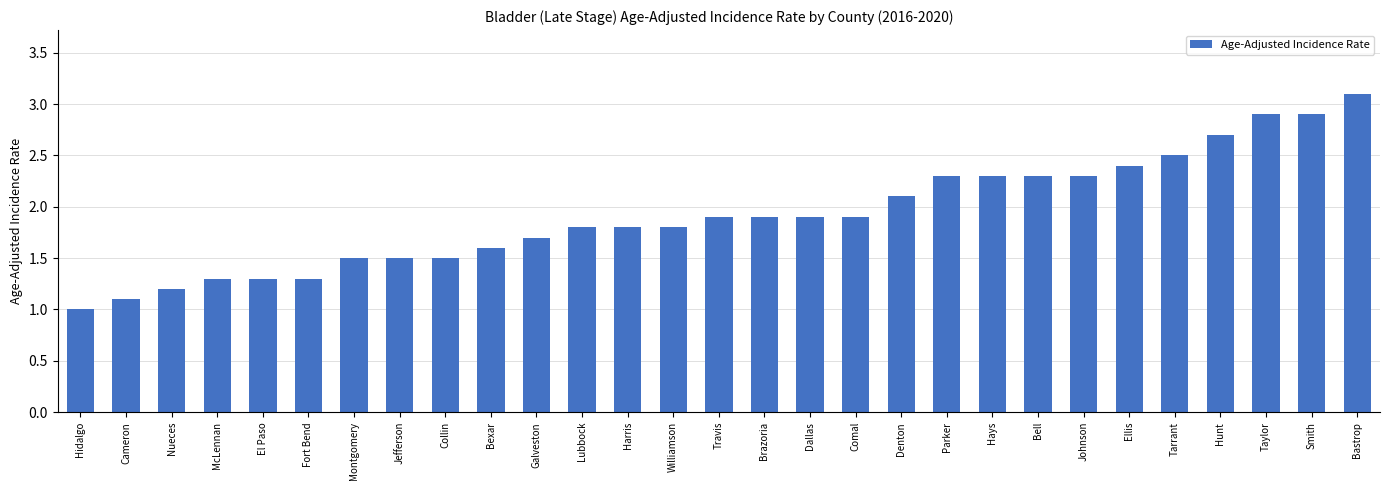

What is the change in value from Collin to Bell?

+0.8